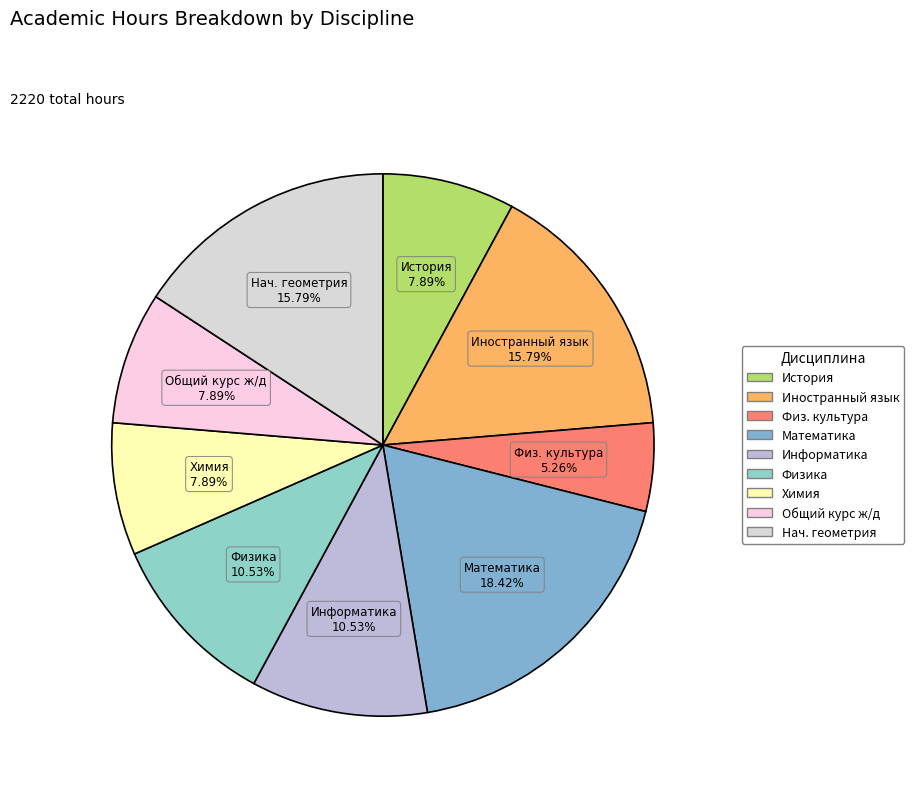

Which slice is the smallest?

Физ. культура